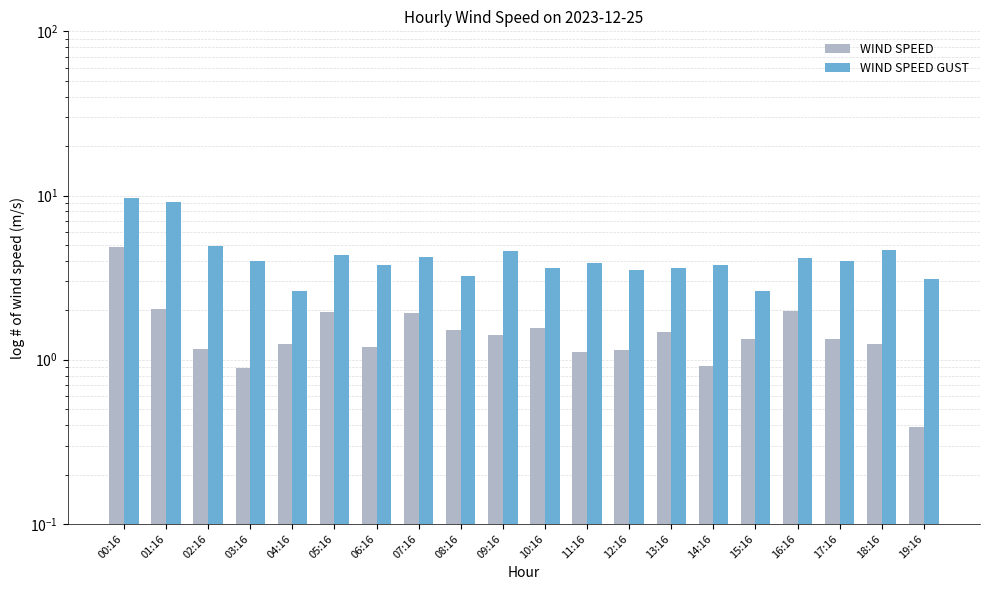

Reading left to right, what are all the values shown in this chart?

WIND_SPEED: 00:16=4.8	01:16=2.0	02:16=1.2	03:16=0.9	04:16=1.2	05:16=1.9	06:16=1.2	07:16=1.9	08:16=1.5	09:16=1.4	10:16=1.6	11:16=1.1	12:16=1.1	13:16=1.5	14:16=0.9	15:16=1.3	16:16=2.0	17:16=1.3	18:16=1.2	19:16=0.4
WIND_SPEED_GUST: 00:16=9.7	01:16=9.1	02:16=4.9	03:16=4.0	04:16=2.6	05:16=4.3	06:16=3.8	07:16=4.2	08:16=3.2	09:16=4.6	10:16=3.6	11:16=3.9	12:16=3.5	13:16=3.6	14:16=3.8	15:16=2.6	16:16=4.1	17:16=4.0	18:16=4.6	19:16=3.1